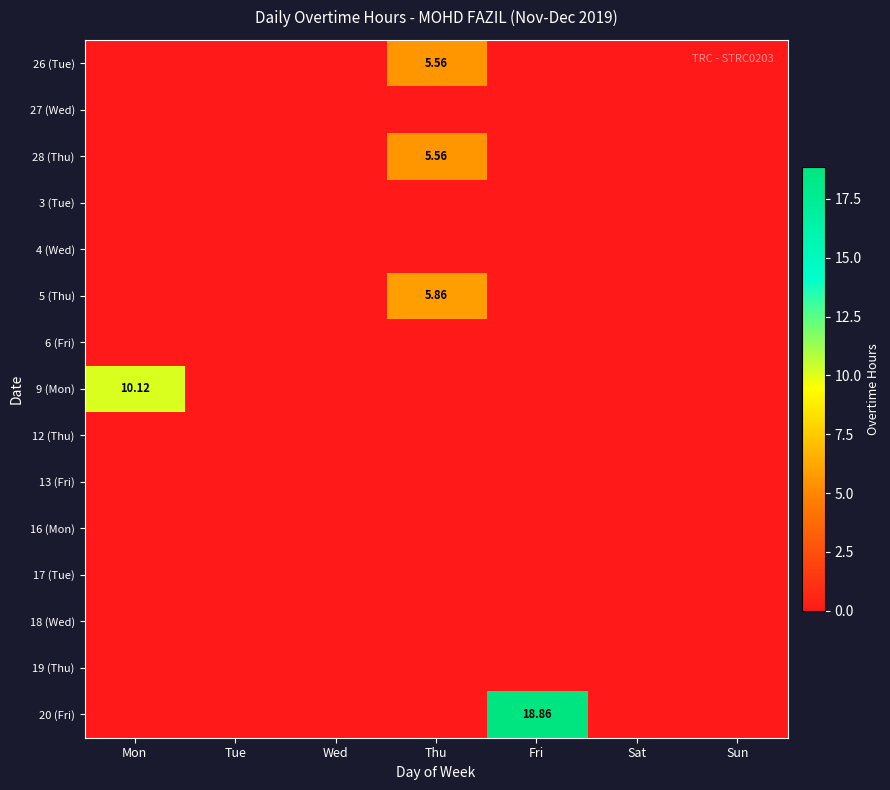

Is it true that 4 (Wed) equals 0.0 at Sat?

True